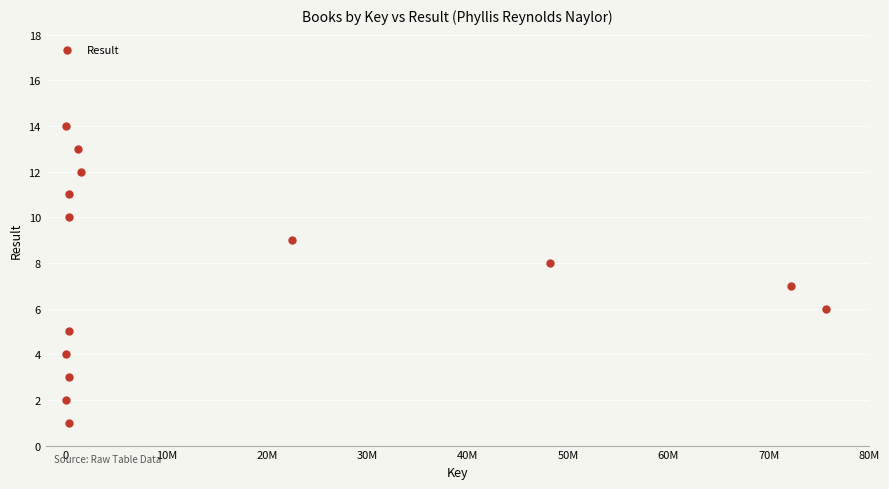

What is the range of X values (max minus min)?

75722537